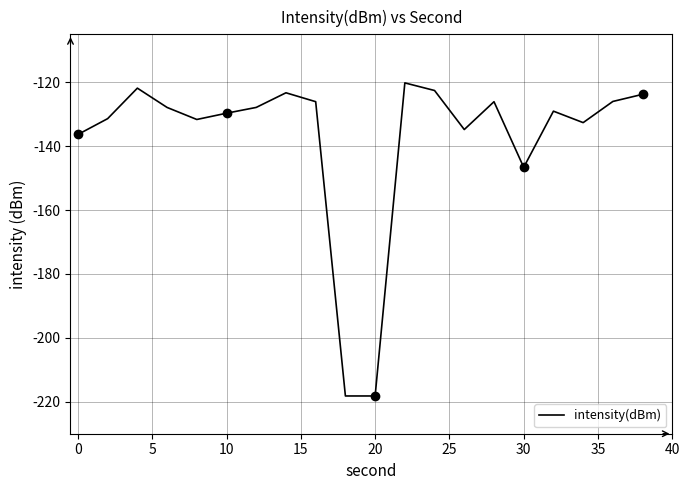

The value of intensity(dBm) at 0 is -34.6. True or false?

False